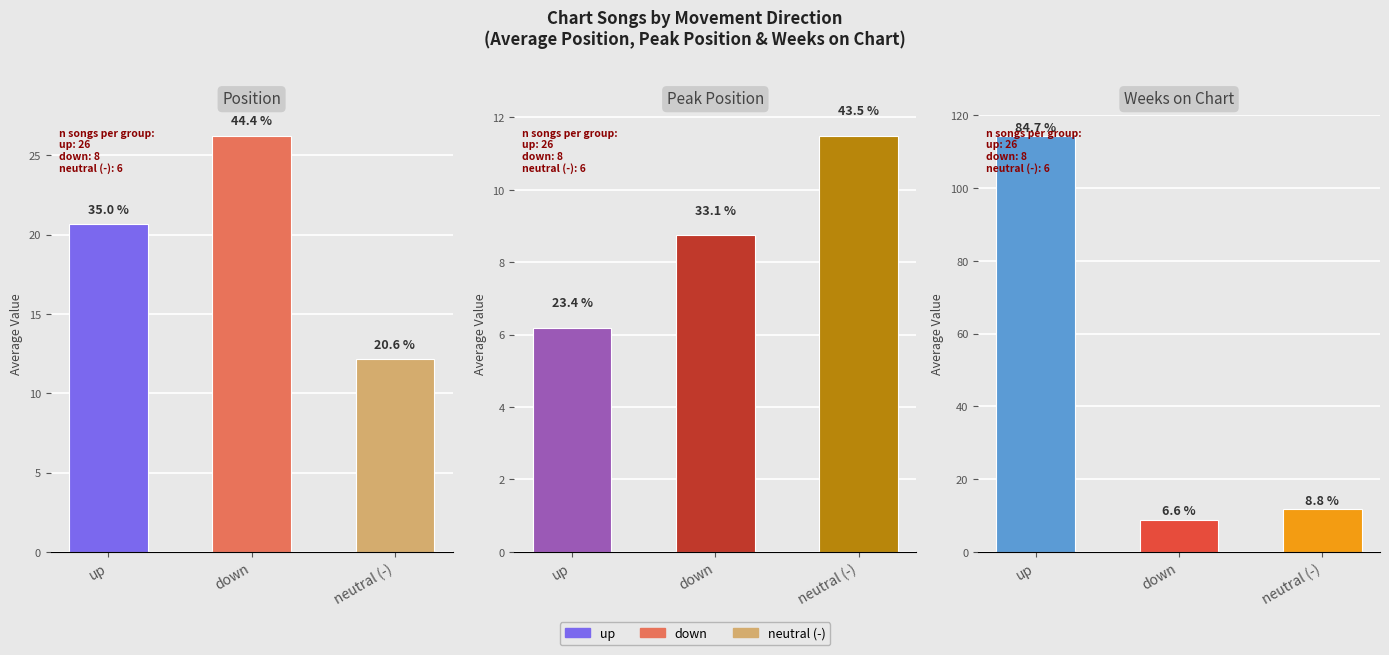

At which category does the chart reach its minimum across all series?

up